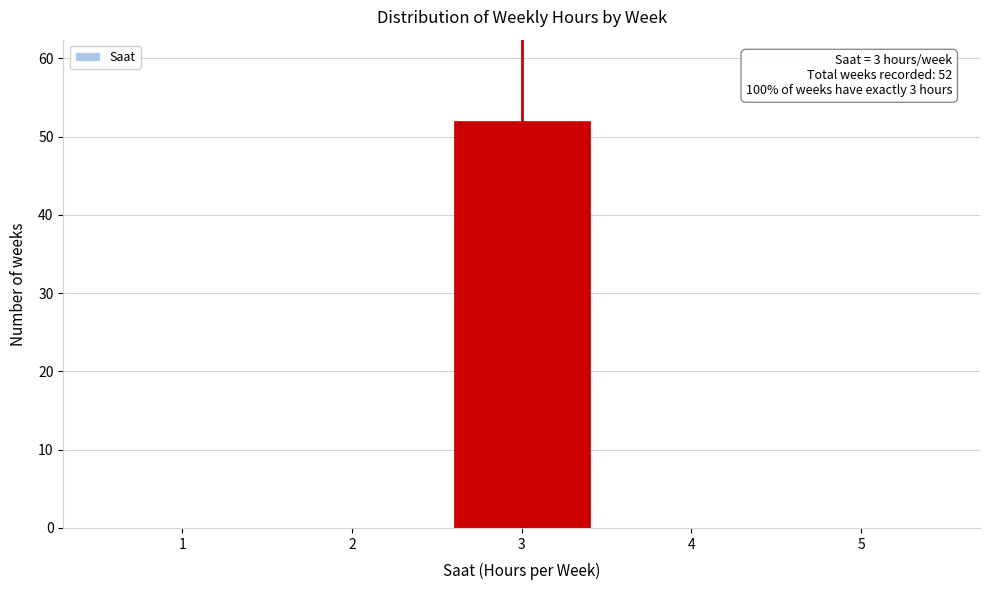

Reading right to left, list all the values displayed in this chart.

5=0	4=0	3=52	2=0	1=0